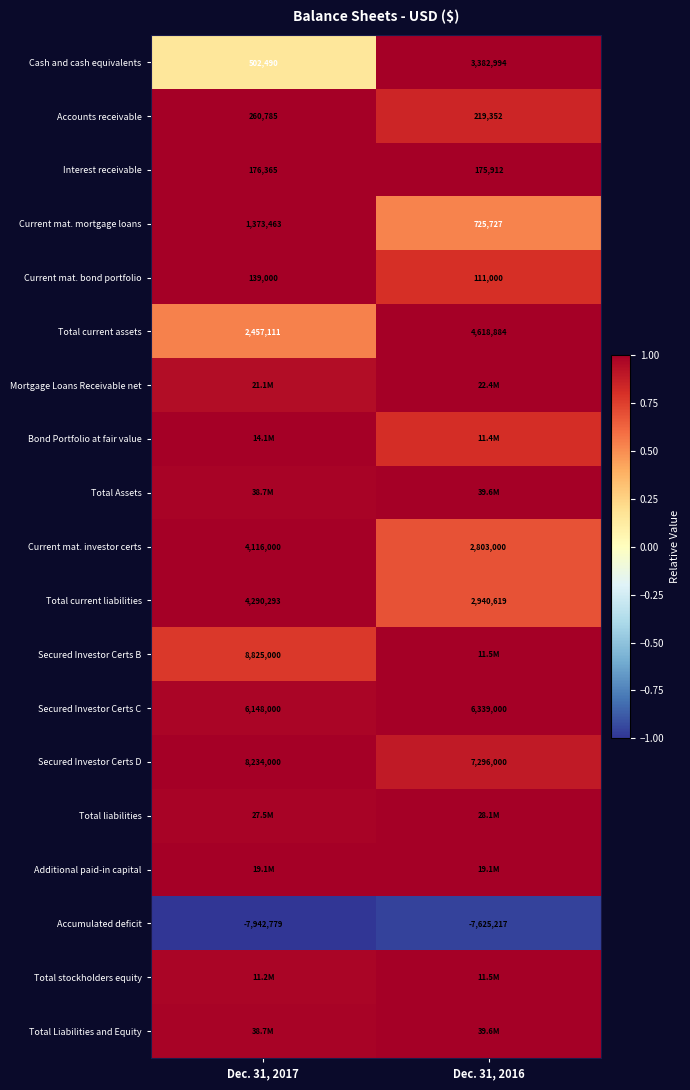

Is it true that Secured Investor Certs C equals 1.0 at Dec. 31, 2016?

True